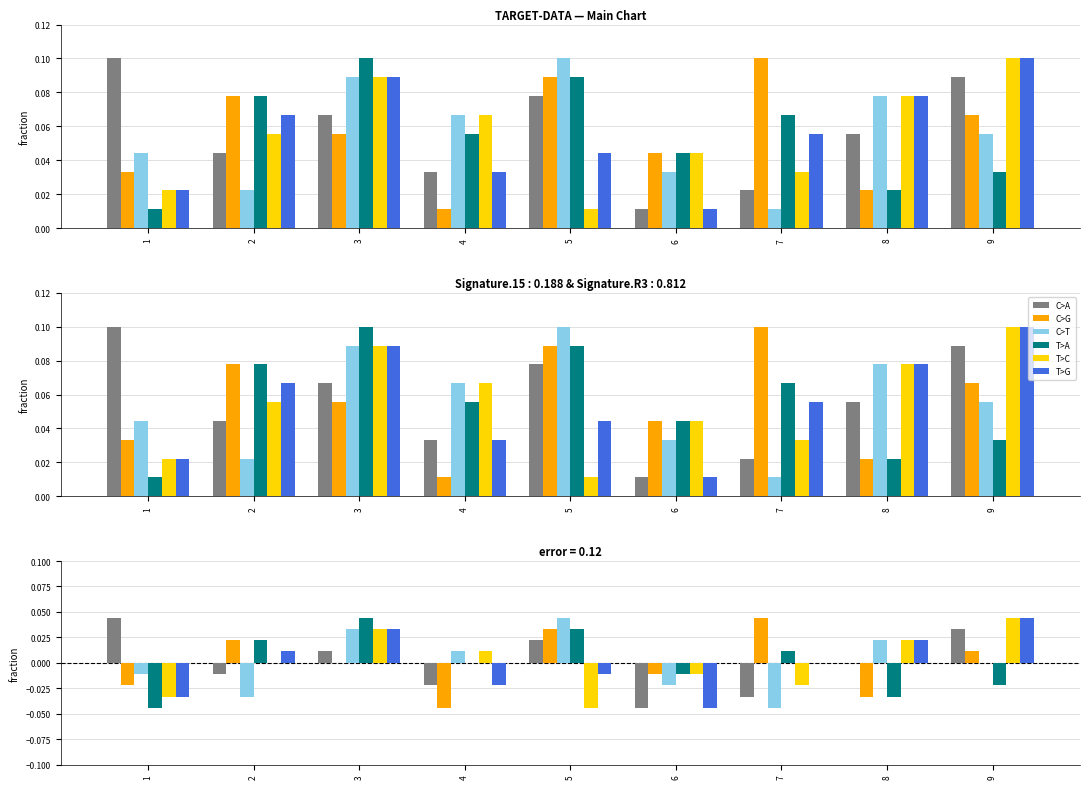

At which category is the sum across all series the highest?

3